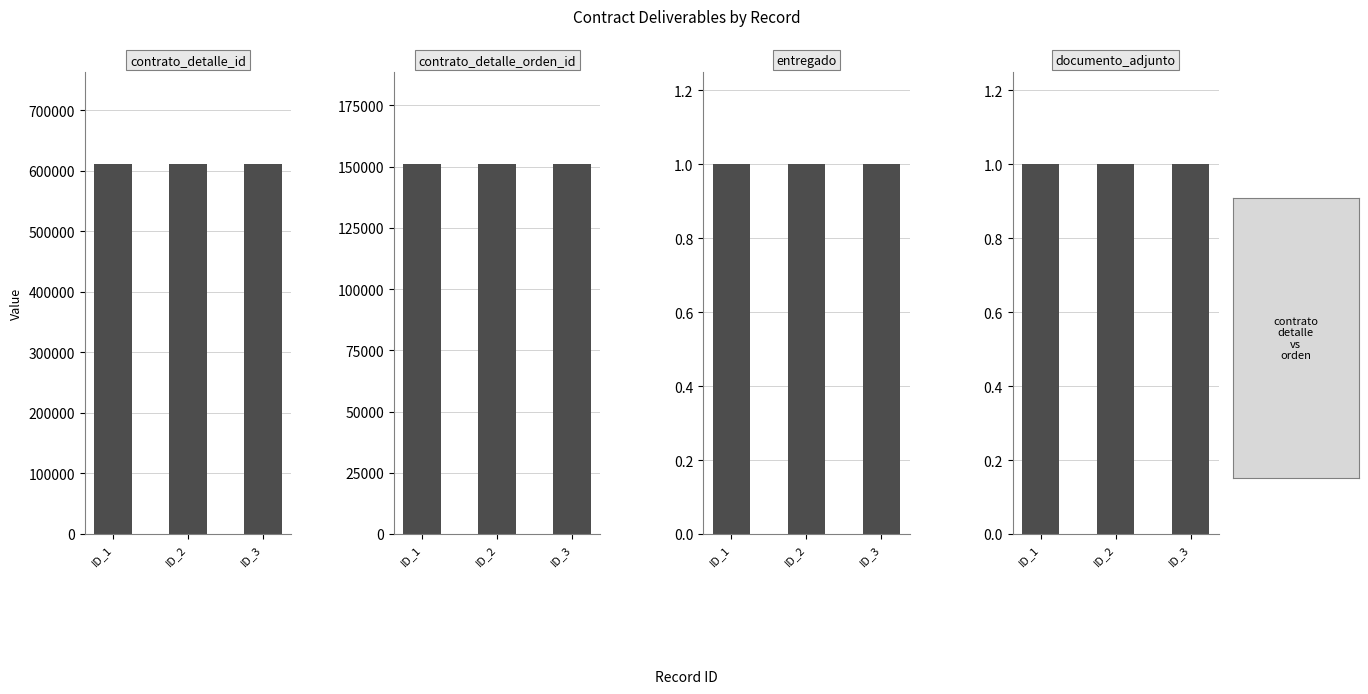

Count the number of data series in this chart.

4